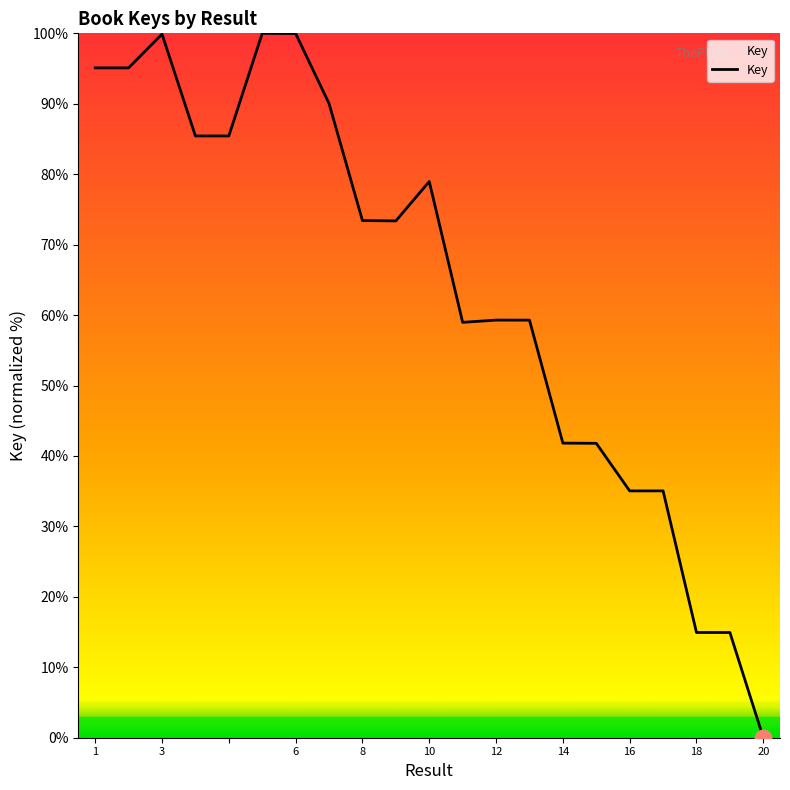

What is the difference between the maximum and minimum values?

100.0